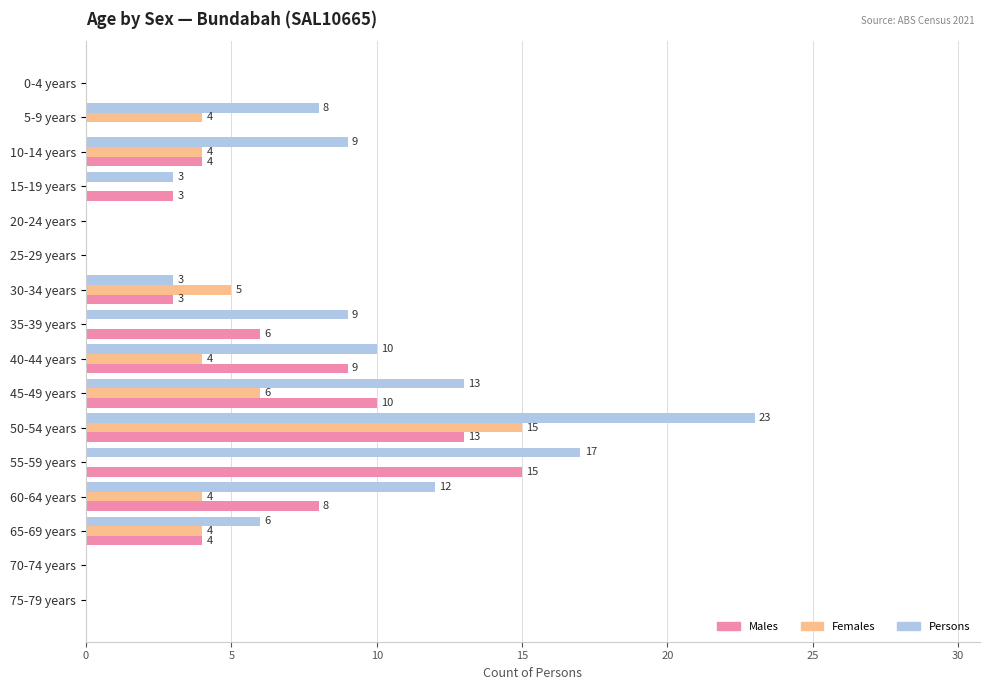

What is the approximate value of Females at 45-49 years, to the nearest 10?

10